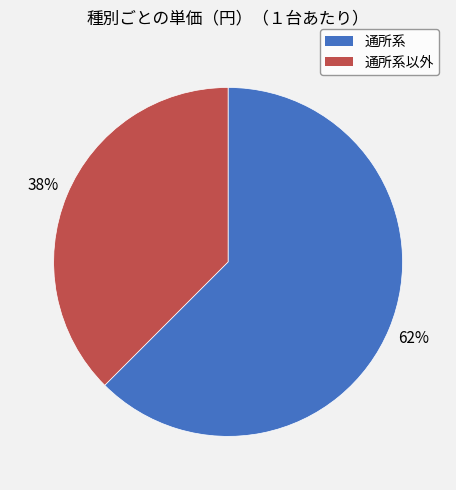

How many slices are in this pie chart?

2